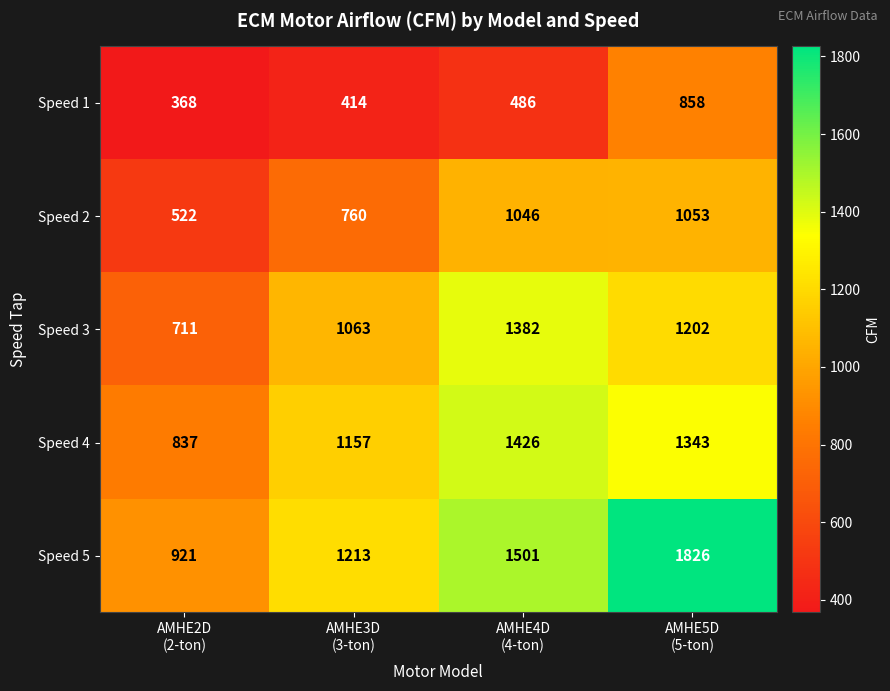

Count the number of categories in the chart.

4